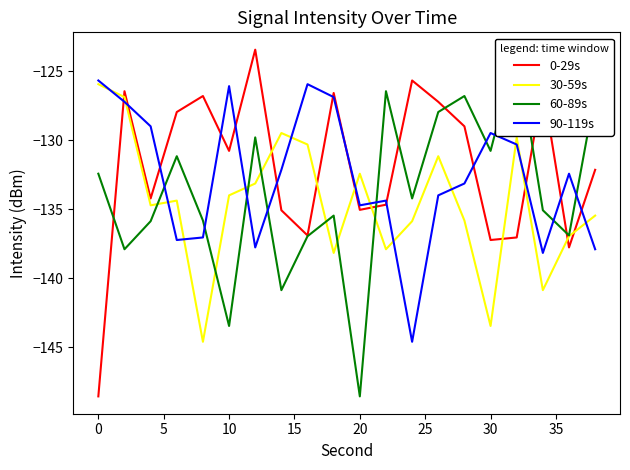

How many times do 60-89s and 30-59s cross each other?

7